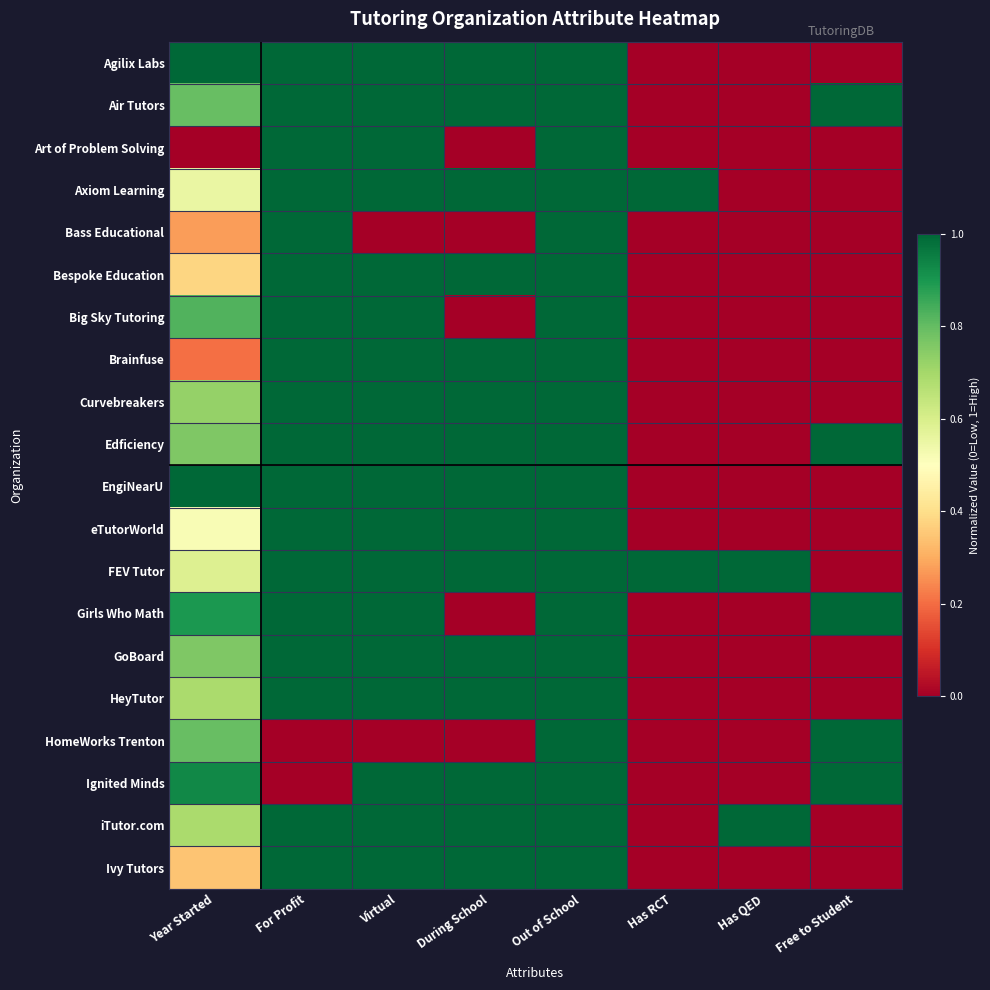

Reading left to right, list all the values displayed in this chart.

Agilix Labs: Year Started=1.0	For Profit=1.0	Virtual=1.0	During School=1.0	Out of School=1.0	Has RCT=0.0	Has QED=0.0	Free to Student=0.0
Air Tutors: Year Started=0.8	For Profit=1.0	Virtual=1.0	During School=1.0	Out of School=1.0	Has RCT=0.0	Has QED=0.0	Free to Student=1.0
Art of Problem Solving: Year Started=0.0	For Profit=1.0	Virtual=1.0	During School=0.0	Out of School=1.0	Has RCT=0.0	Has QED=0.0	Free to Student=0.0
Axiom Learning: Year Started=0.6	For Profit=1.0	Virtual=1.0	During School=1.0	Out of School=1.0	Has RCT=1.0	Has QED=0.0	Free to Student=0.0
Bass Educational: Year Started=0.3	For Profit=1.0	Virtual=0.0	During School=0.0	Out of School=1.0	Has RCT=0.0	Has QED=0.0	Free to Student=0.0
Bespoke Education: Year Started=0.4	For Profit=1.0	Virtual=1.0	During School=1.0	Out of School=1.0	Has RCT=0.0	Has QED=0.0	Free to Student=0.0
Big Sky Tutoring: Year Started=0.8	For Profit=1.0	Virtual=1.0	During School=0.0	Out of School=1.0	Has RCT=0.0	Has QED=0.0	Free to Student=0.0
Brainfuse: Year Started=0.2	For Profit=1.0	Virtual=1.0	During School=1.0	Out of School=1.0	Has RCT=0.0	Has QED=0.0	Free to Student=0.0
Curvebreakers: Year Started=0.7	For Profit=1.0	Virtual=1.0	During School=1.0	Out of School=1.0	Has RCT=0.0	Has QED=0.0	Free to Student=0.0
Edficiency: Year Started=0.8	For Profit=1.0	Virtual=1.0	During School=1.0	Out of School=1.0	Has RCT=0.0	Has QED=0.0	Free to Student=1.0
EngiNearU: Year Started=1.0	For Profit=1.0	Virtual=1.0	During School=1.0	Out of School=1.0	Has RCT=0.0	Has QED=0.0	Free to Student=0.0
eTutorWorld: Year Started=0.5	For Profit=1.0	Virtual=1.0	During School=1.0	Out of School=1.0	Has RCT=0.0	Has QED=0.0	Free to Student=0.0
FEV Tutor: Year Started=0.6	For Profit=1.0	Virtual=1.0	During School=1.0	Out of School=1.0	Has RCT=1.0	Has QED=1.0	Free to Student=0.0
Girls Who Math: Year Started=0.9	For Profit=1.0	Virtual=1.0	During School=0.0	Out of School=1.0	Has RCT=0.0	Has QED=0.0	Free to Student=1.0
GoBoard: Year Started=0.8	For Profit=1.0	Virtual=1.0	During School=1.0	Out of School=1.0	Has RCT=0.0	Has QED=0.0	Free to Student=0.0
HeyTutor: Year Started=0.7	For Profit=1.0	Virtual=1.0	During School=1.0	Out of School=1.0	Has RCT=0.0	Has QED=0.0	Free to Student=0.0
HomeWorks Trenton: Year Started=0.8	For Profit=0.0	Virtual=0.0	During School=0.0	Out of School=1.0	Has RCT=0.0	Has QED=0.0	Free to Student=1.0
Ignited Minds: Year Started=0.9	For Profit=0.0	Virtual=1.0	During School=1.0	Out of School=1.0	Has RCT=0.0	Has QED=0.0	Free to Student=1.0
iTutor.com: Year Started=0.7	For Profit=1.0	Virtual=1.0	During School=1.0	Out of School=1.0	Has RCT=0.0	Has QED=1.0	Free to Student=0.0
Ivy Tutors: Year Started=0.3	For Profit=1.0	Virtual=1.0	During School=1.0	Out of School=1.0	Has RCT=0.0	Has QED=0.0	Free to Student=0.0